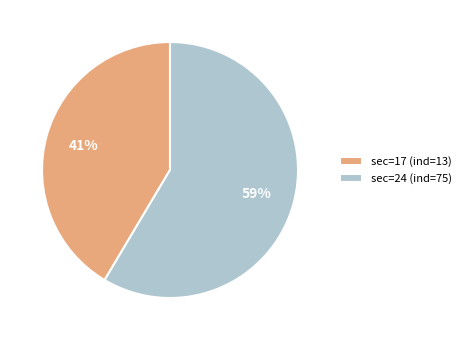

Is it true that sec=24 (ind=75) is 51% of the pie?

False